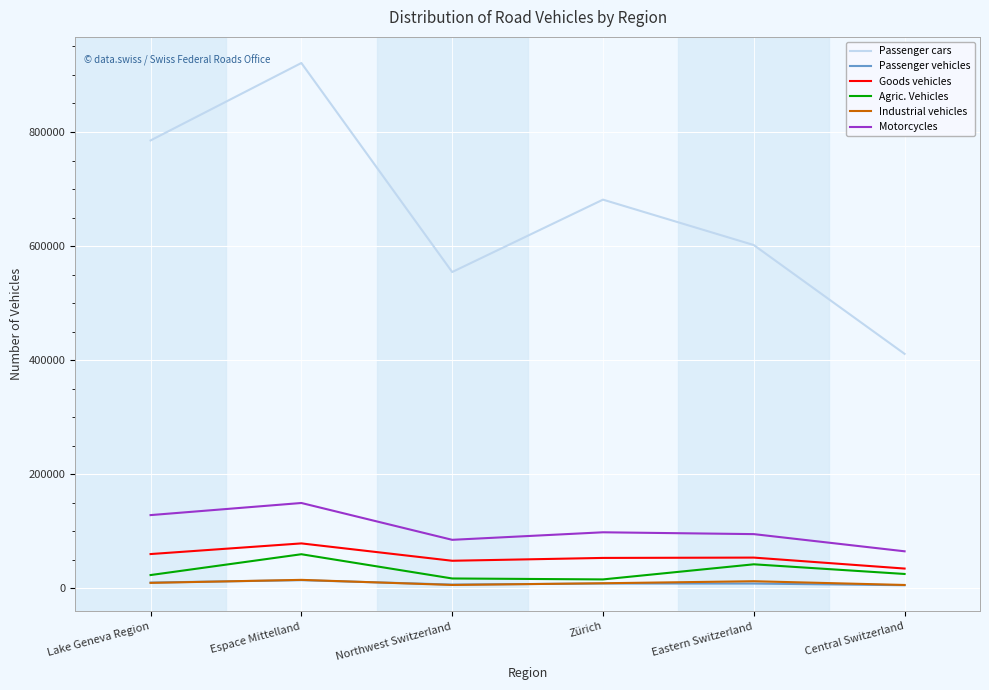

True or false: Industrial vehicles and Goods vehicles intersect in this chart.

False